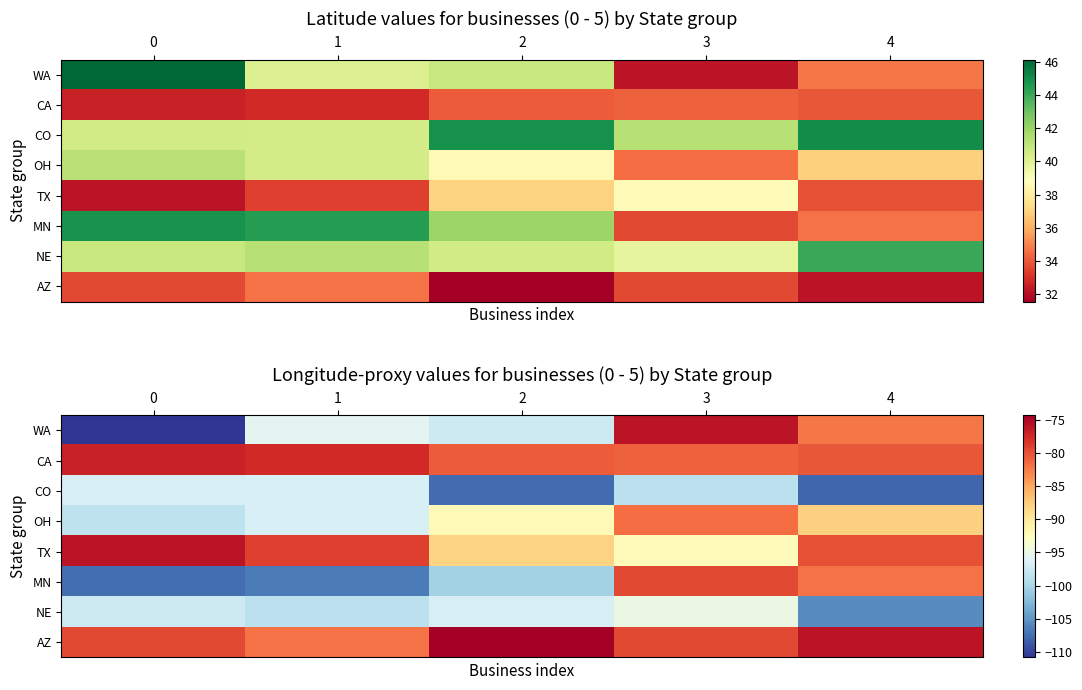

What is the difference between the highest and lowest values at 1?

29.0